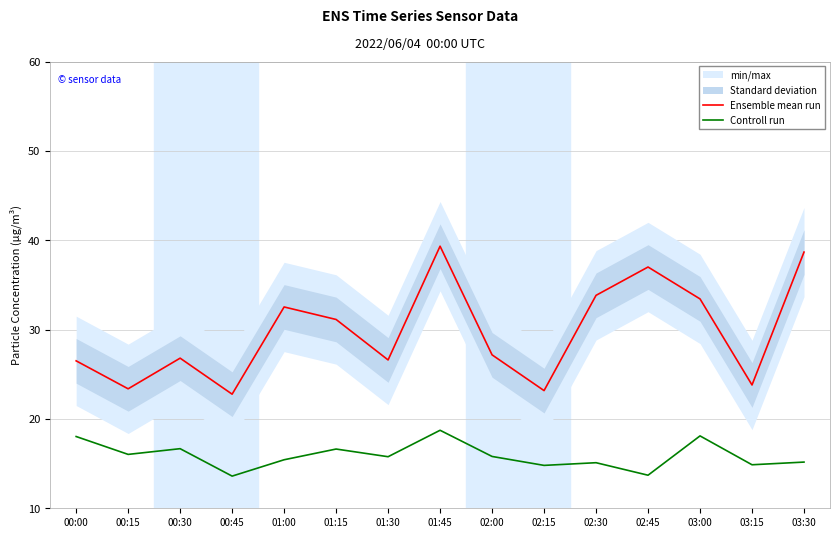

True or false: Ensemble mean run and Controll run cross at least once.

False